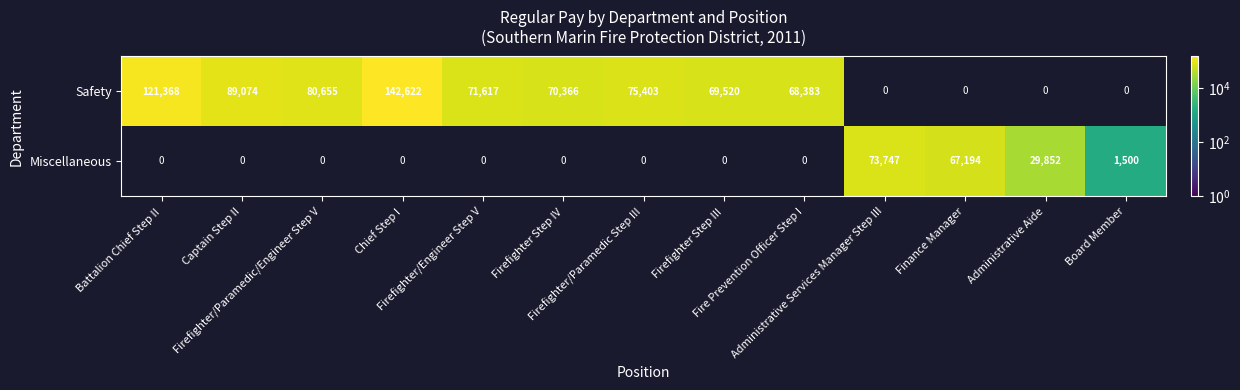

At which category is the sum across all series the highest?

Chief Step I